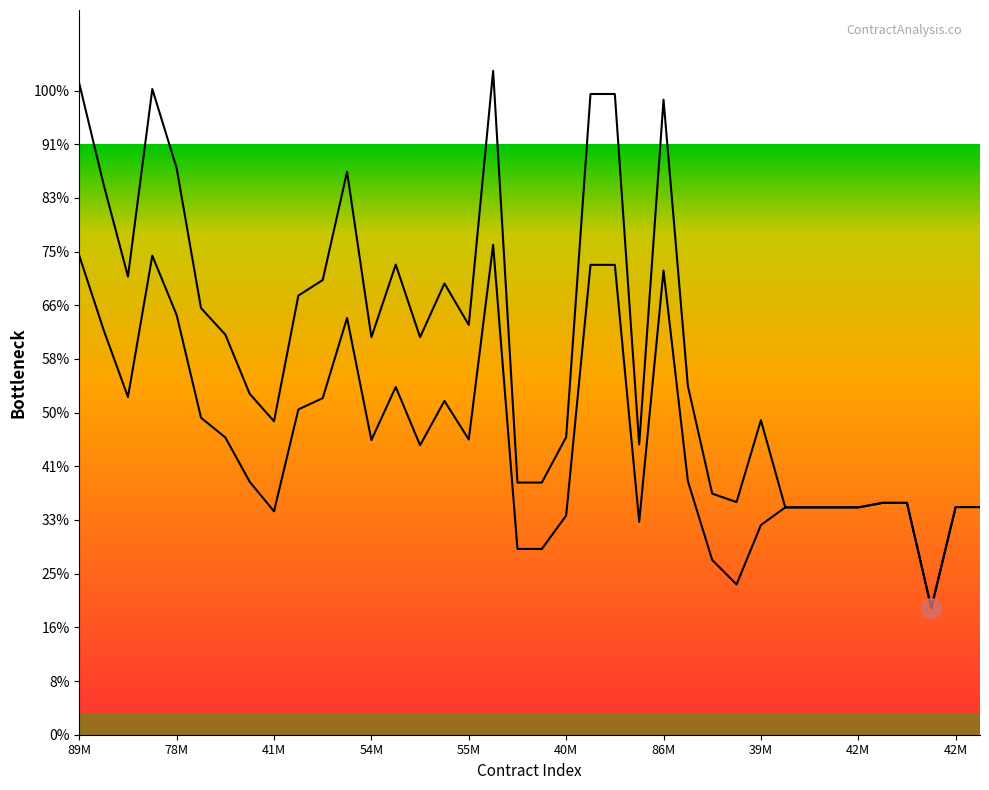

Count the number of data series in this chart.

2